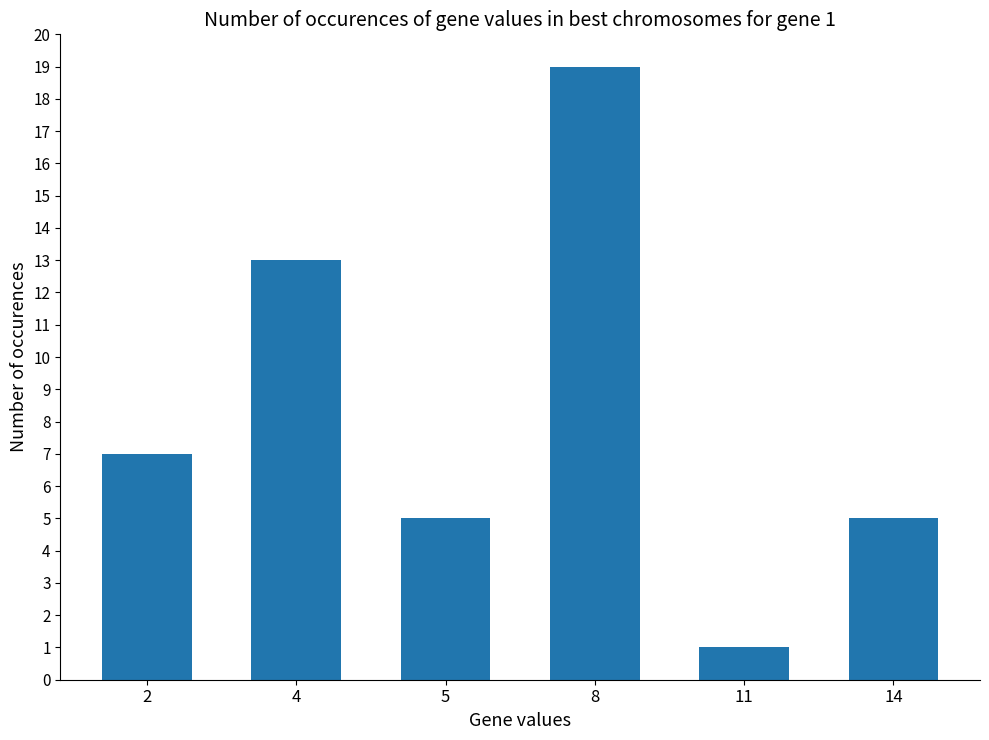

Is it true that the value at 14 is 2?

False